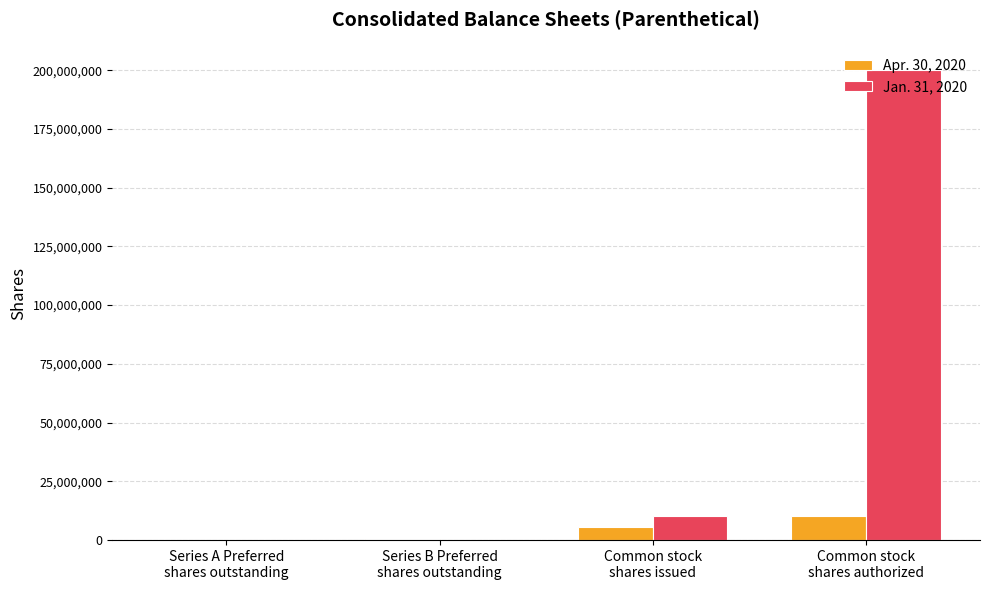

What is the sum of the Apr. 30, 2020 values at Series B Preferred
shares outstanding and Common stock
shares issued?

6356317